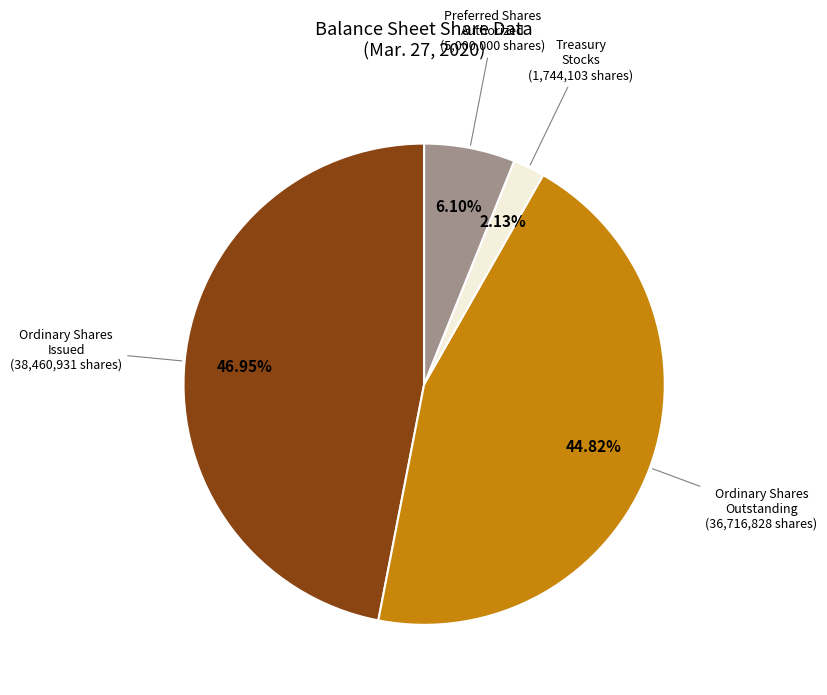

Does any single category account for the majority?

No